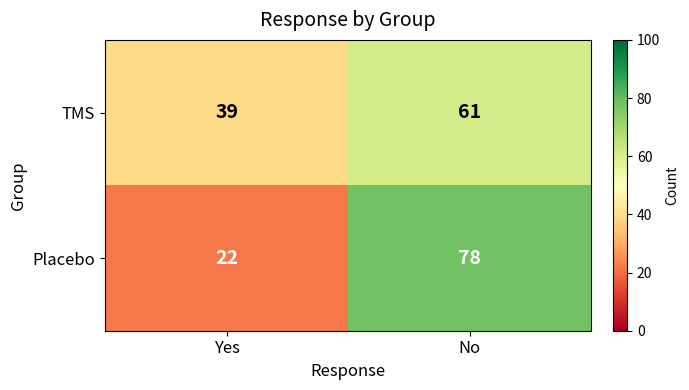

Count the number of categories in the chart.

2